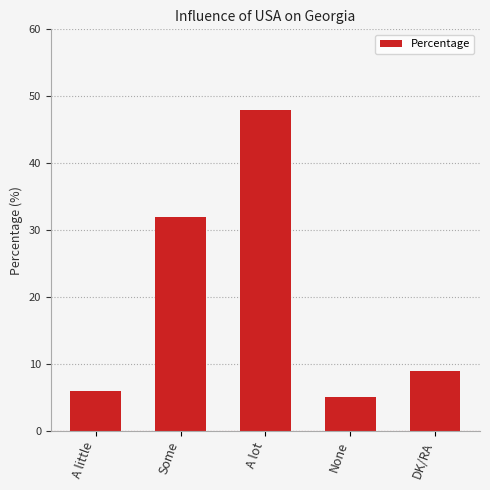

Rank the categories by value from lowest to highest.

None, A little, DK/RA, Some, A lot